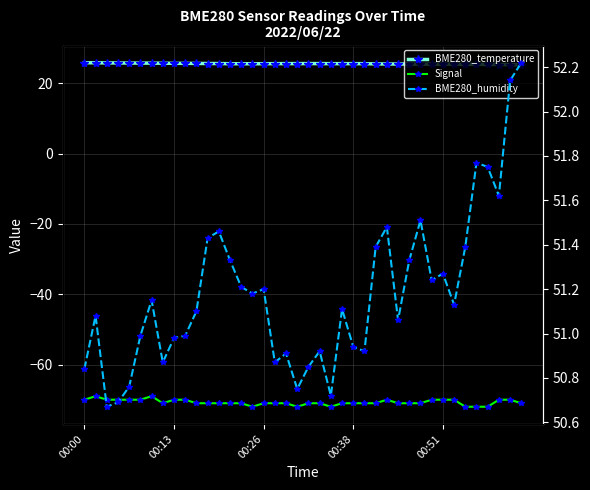

At which label does BME280_temperature reach its minimum?

39